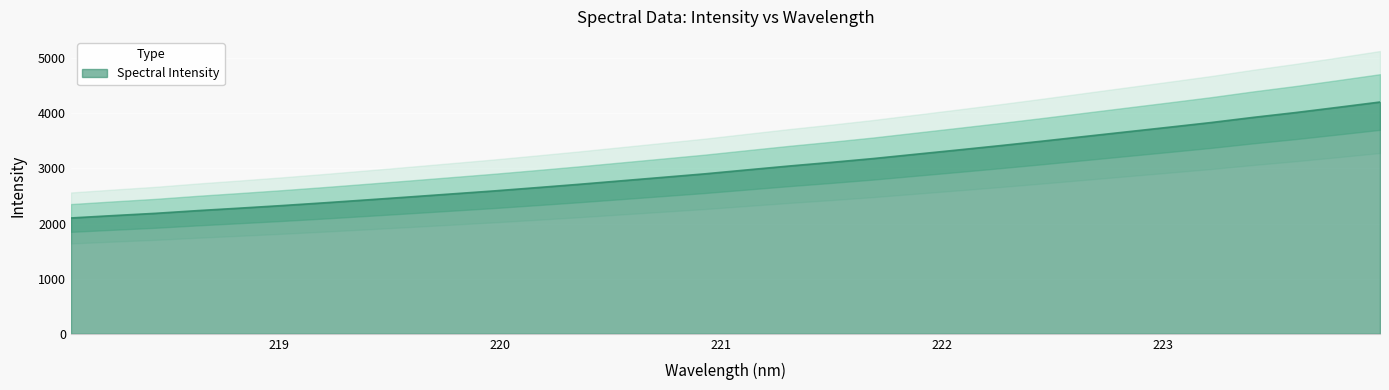

What is the change in value from 220.1623 to 222.0721?

+684.4